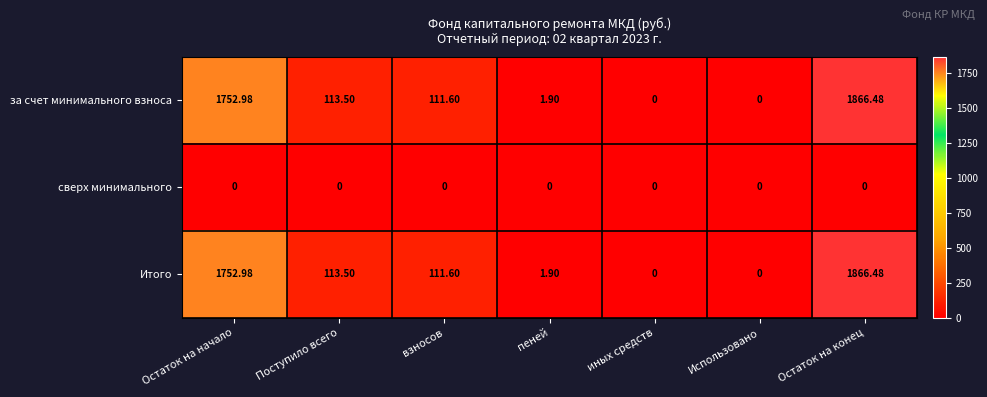

At which label does за счет минимального взноса first exceed 111?

Остаток на начало